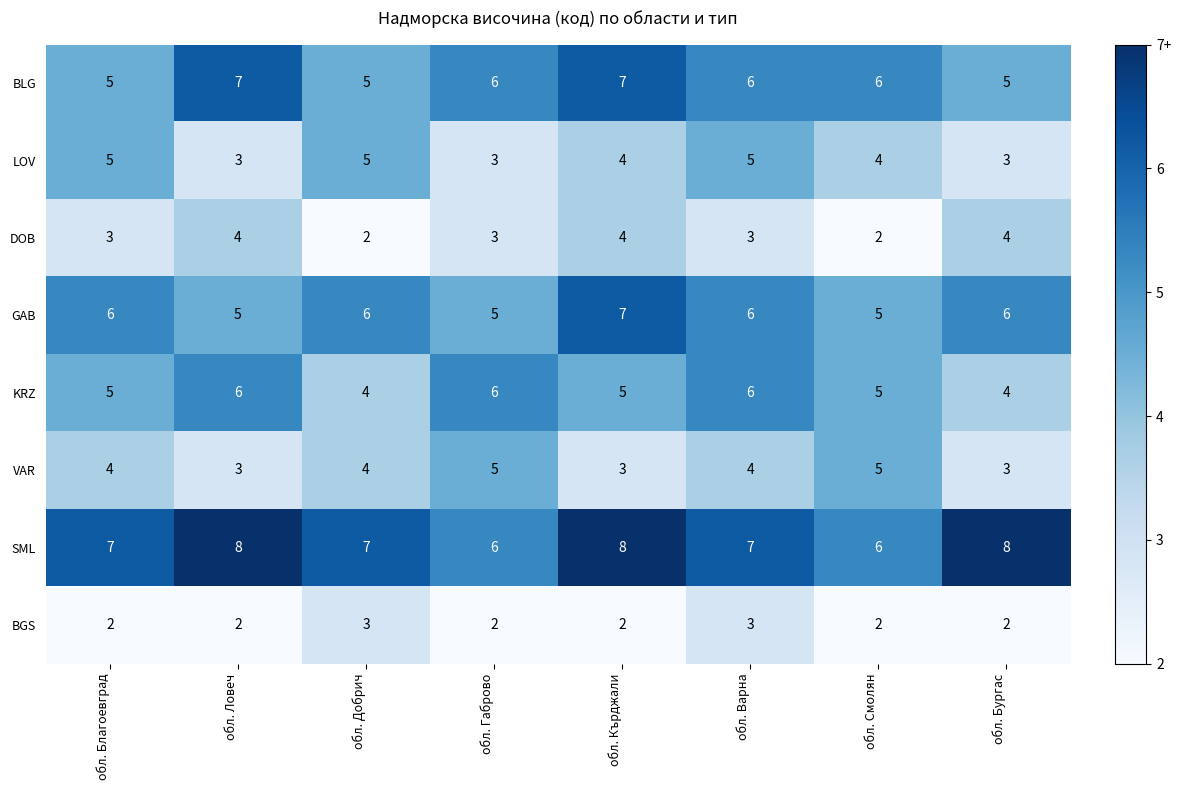

Which series changed the most between обл. Габрово and обл. Варна?

LOV